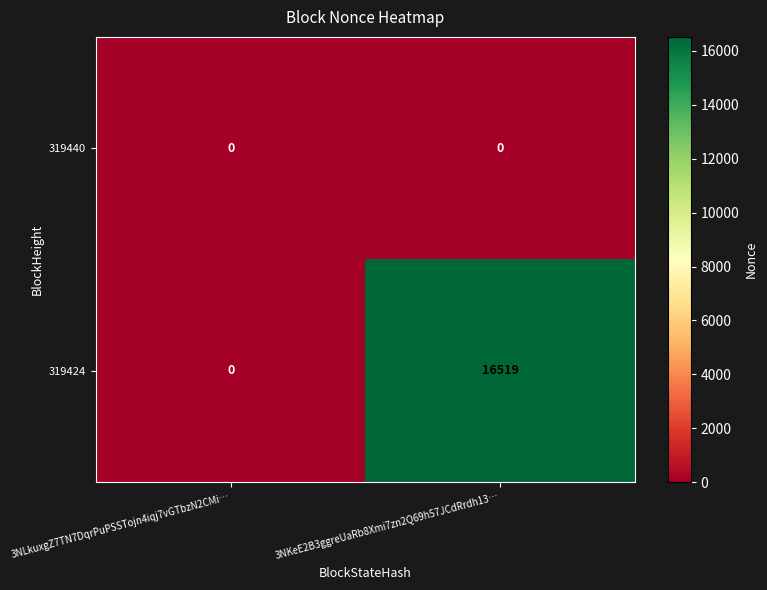

Reading left to right, extract all data points from this chart.

319440: 0	0
319424: 0	16519